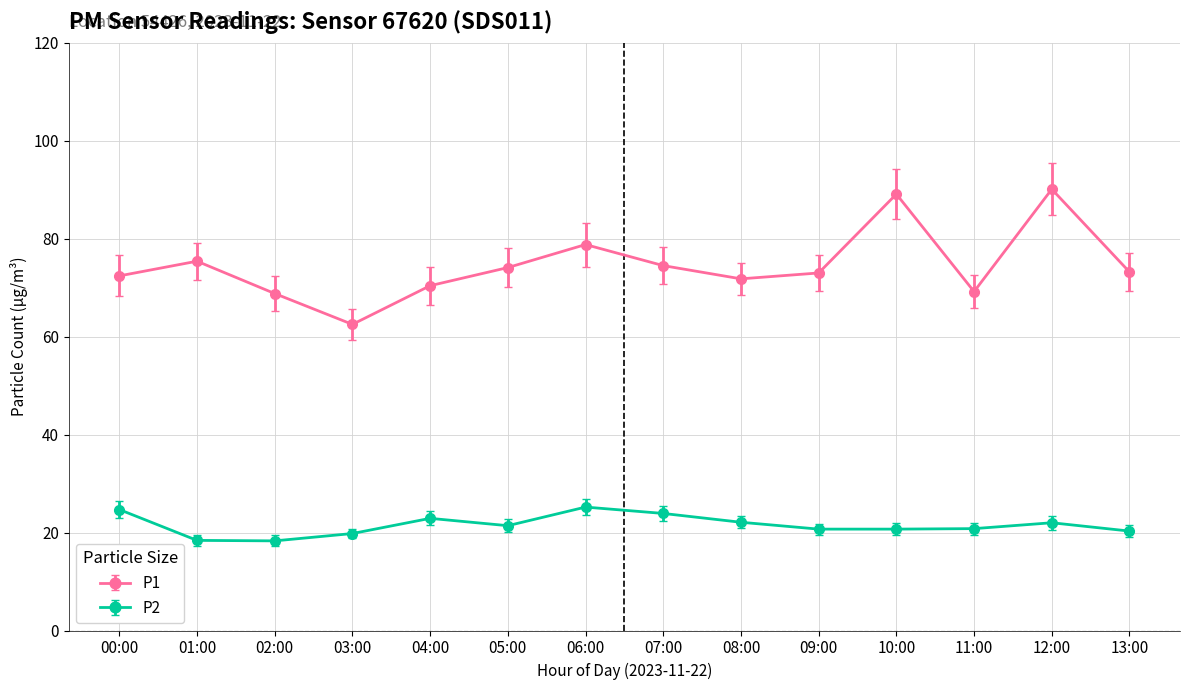

What is the smallest value displayed?

18.3